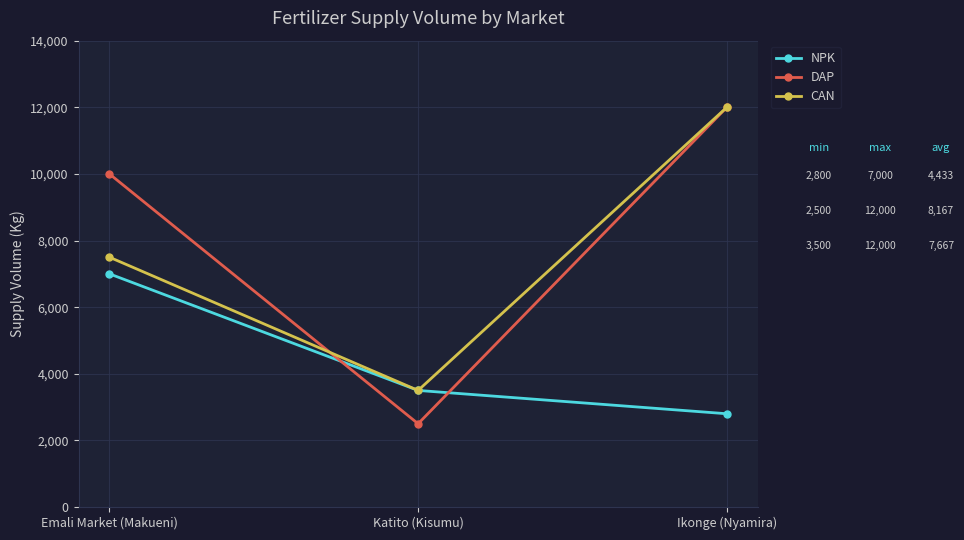

Reading left to right, transcribe all the data shown in this chart.

NPK: Emali Market (Makueni)=7000	Katito (Kisumu)=3500	Ikonge (Nyamira)=2800
DAP: Emali Market (Makueni)=10000	Katito (Kisumu)=2500	Ikonge (Nyamira)=12000
CAN: Emali Market (Makueni)=7500	Katito (Kisumu)=3500	Ikonge (Nyamira)=12000